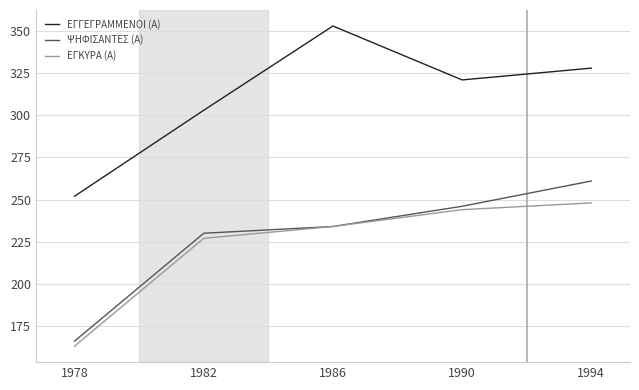

What is the sum of the ΕΓΓΕΓΡΑΜΜΕΝΟΙ (Α) values at 1978 and 1994?

580